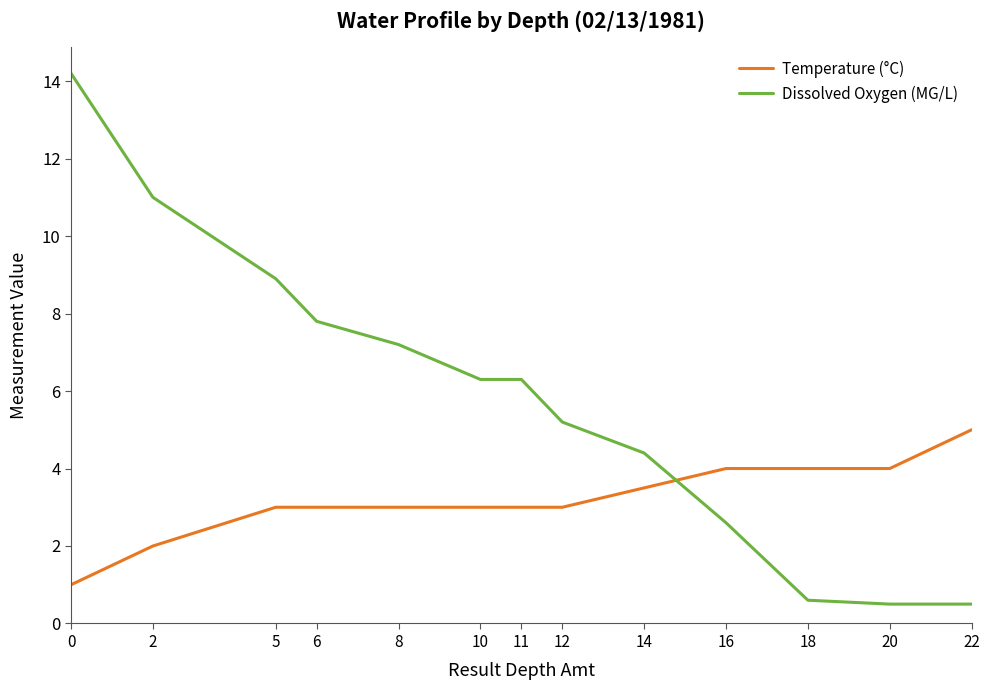

What is the sum of the Temperature (°C) values at 11 and 16?

7.0